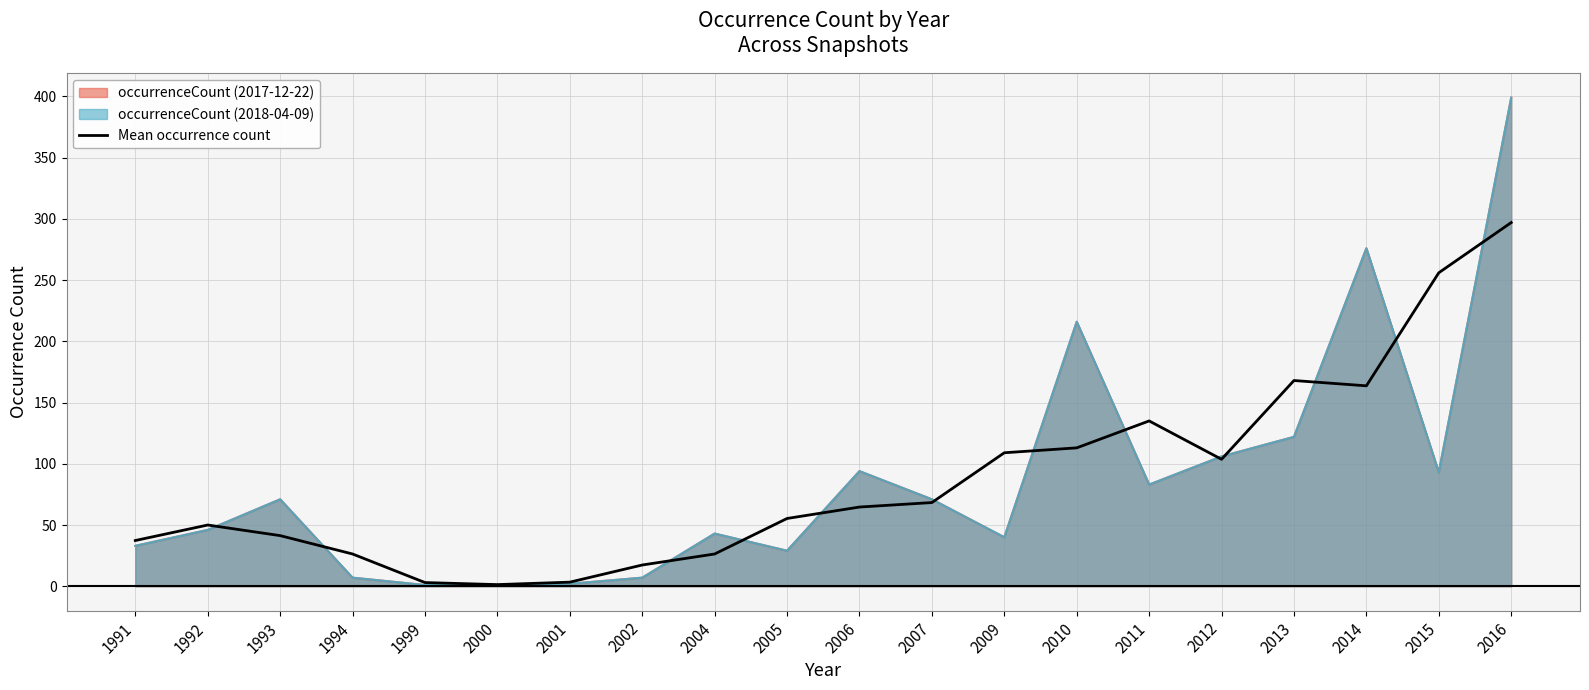

How many values are below 64?

10